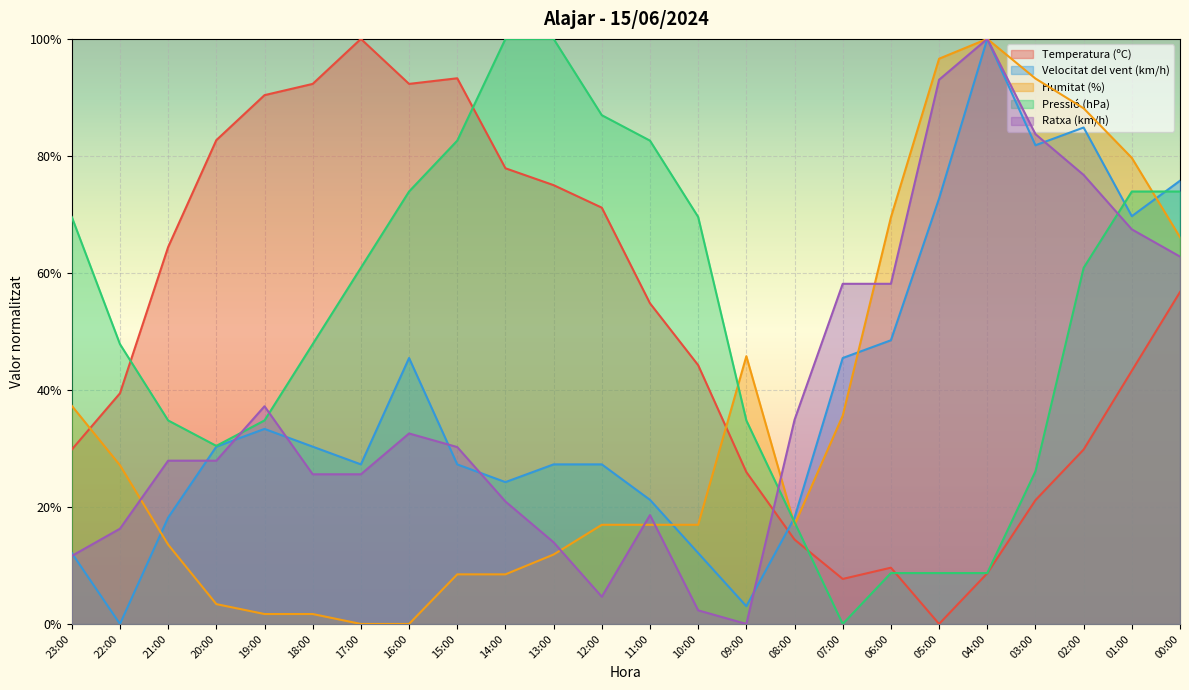

After their last crossing, which series has the higher values: Temperatura (ºC) or Pressió (hPa)?

Pressió (hPa)